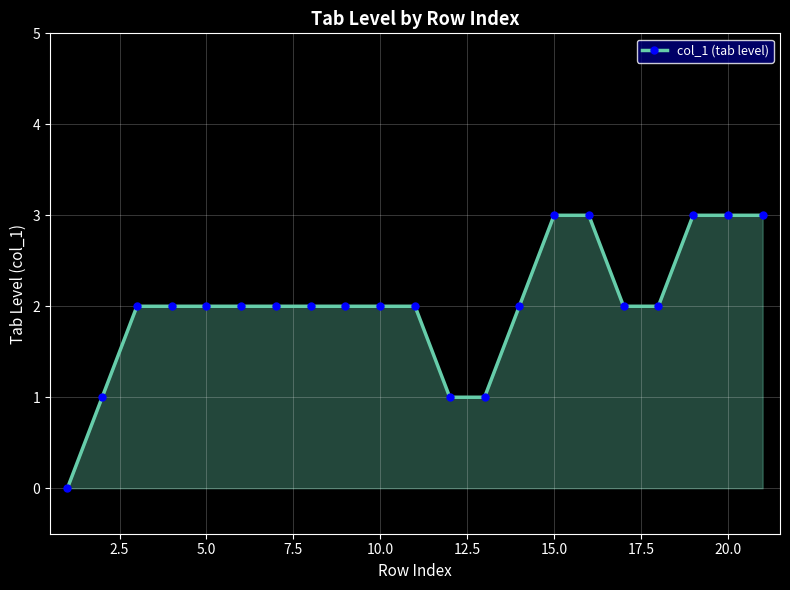

Reading right to left, what are all the values shown in this chart?

3	3	3	2	2	3	3	2	1	1	2	2	2	2	2	2	2	2	2	1	0